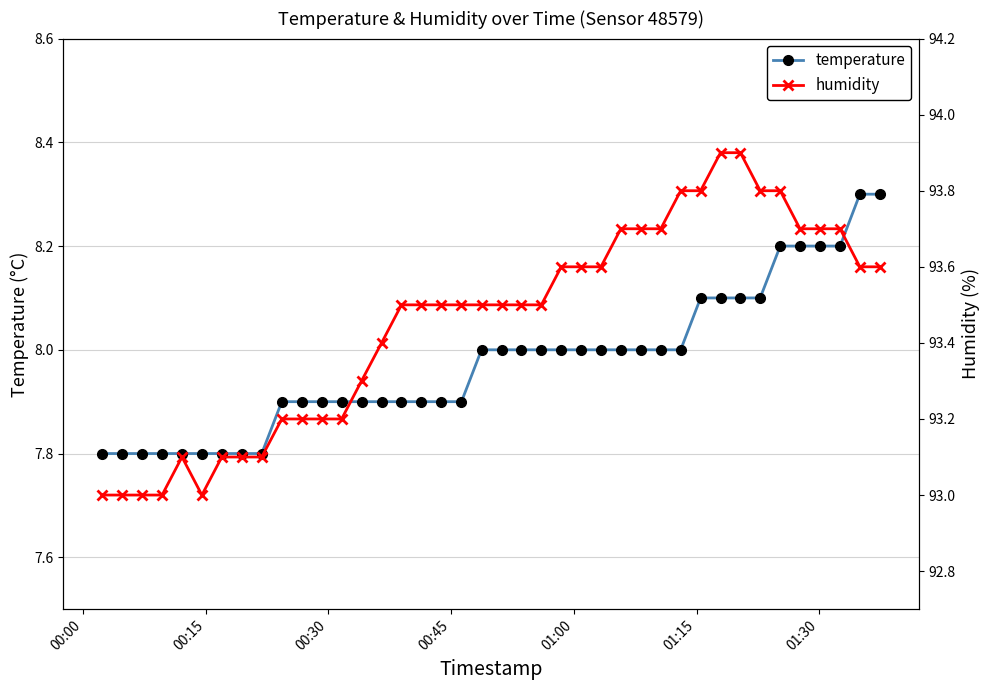

What is the value of the temperature point at the 2nd from the left?

7.8